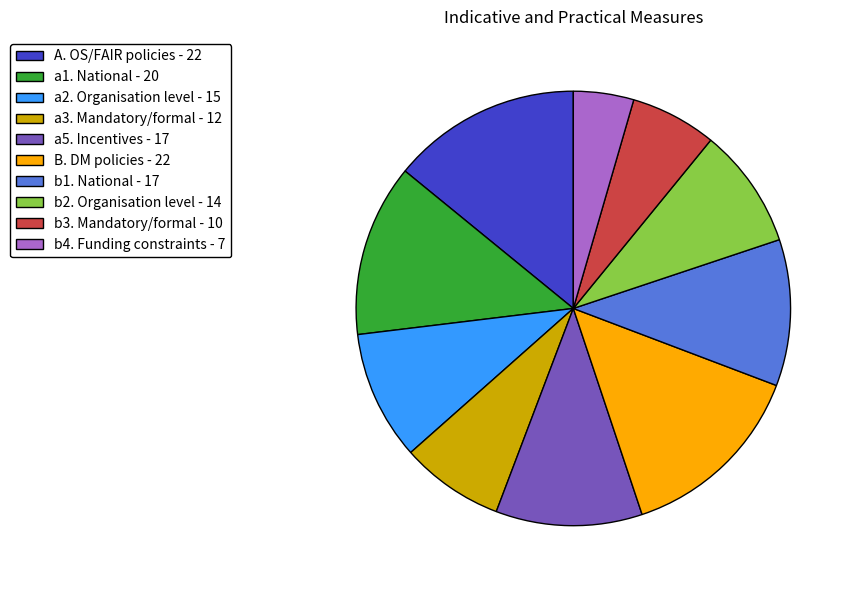

How many segments does this pie chart have?

10